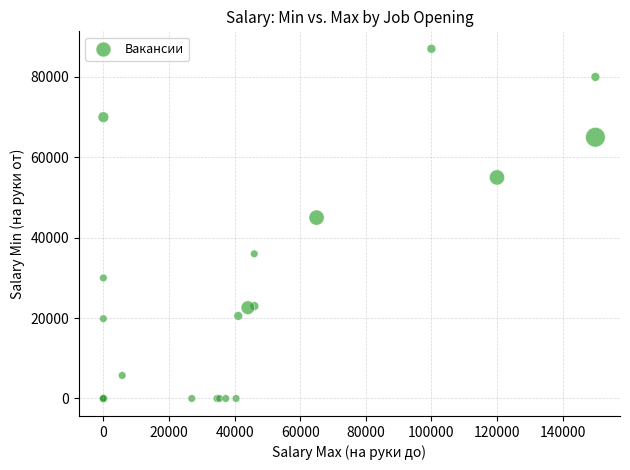

What Y value in the scatter plot is closest to 43500?

45000